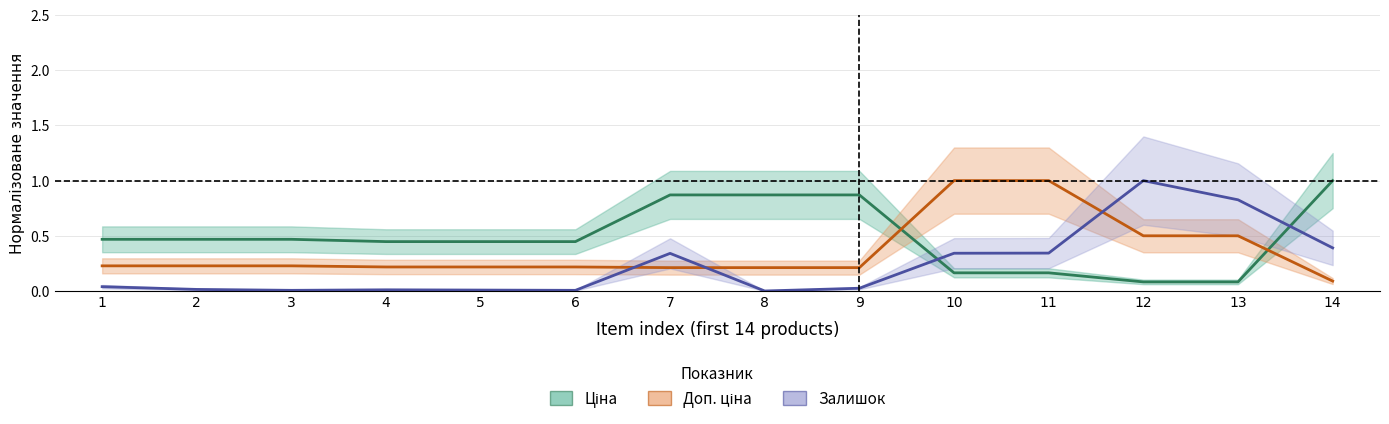

List the series in order of their overall mean, lowest first.

Залишок, Доп. ціна, Ціна